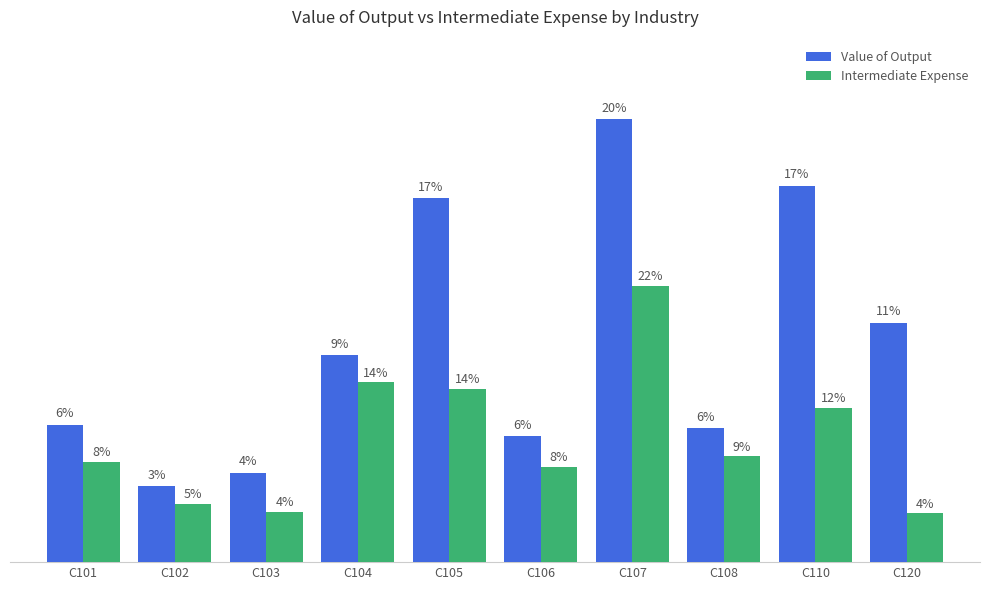

What are all the series names shown in the legend?

Value of Output, Intermediate Expense